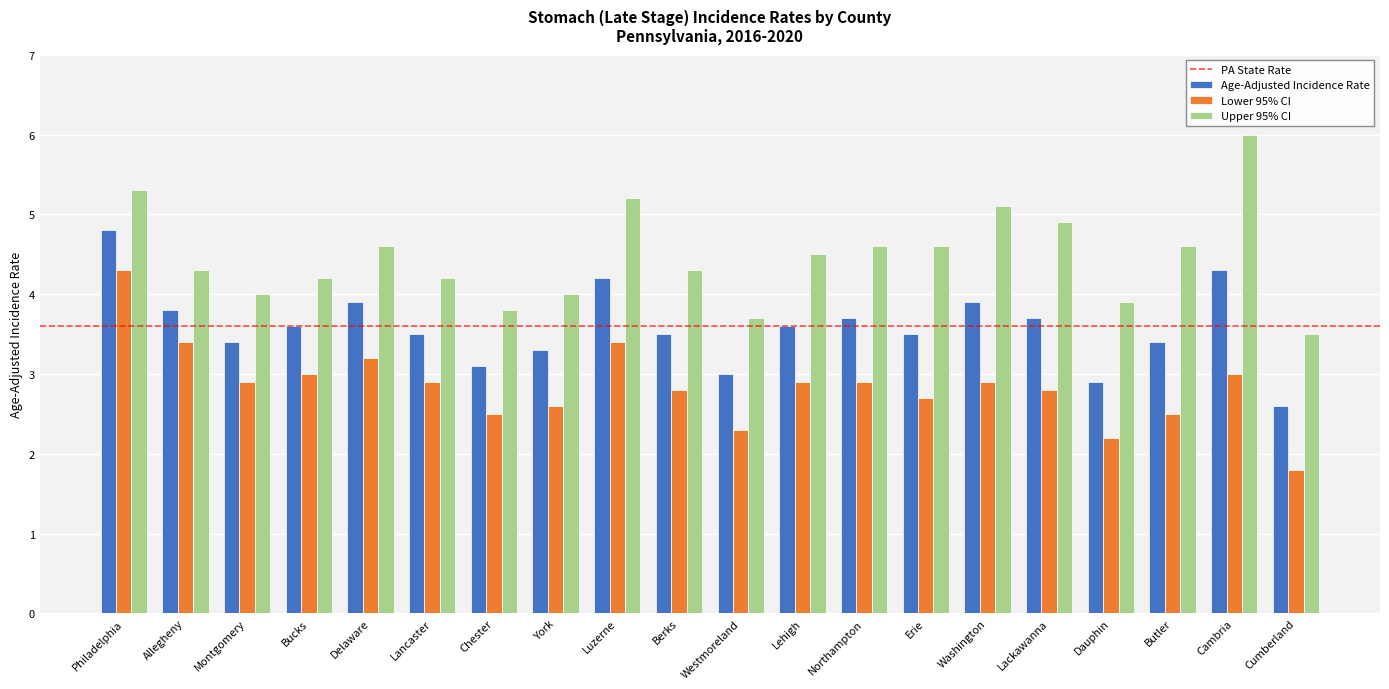

What is the label of the 4th bar from the right?

Dauphin